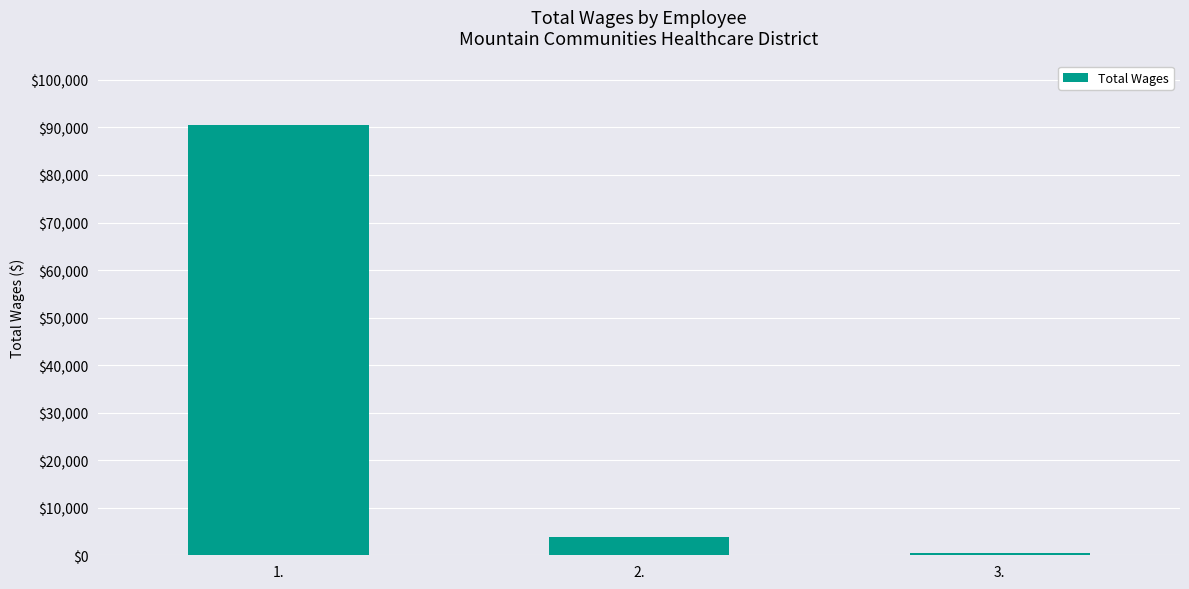

How many bars are there in total?

3